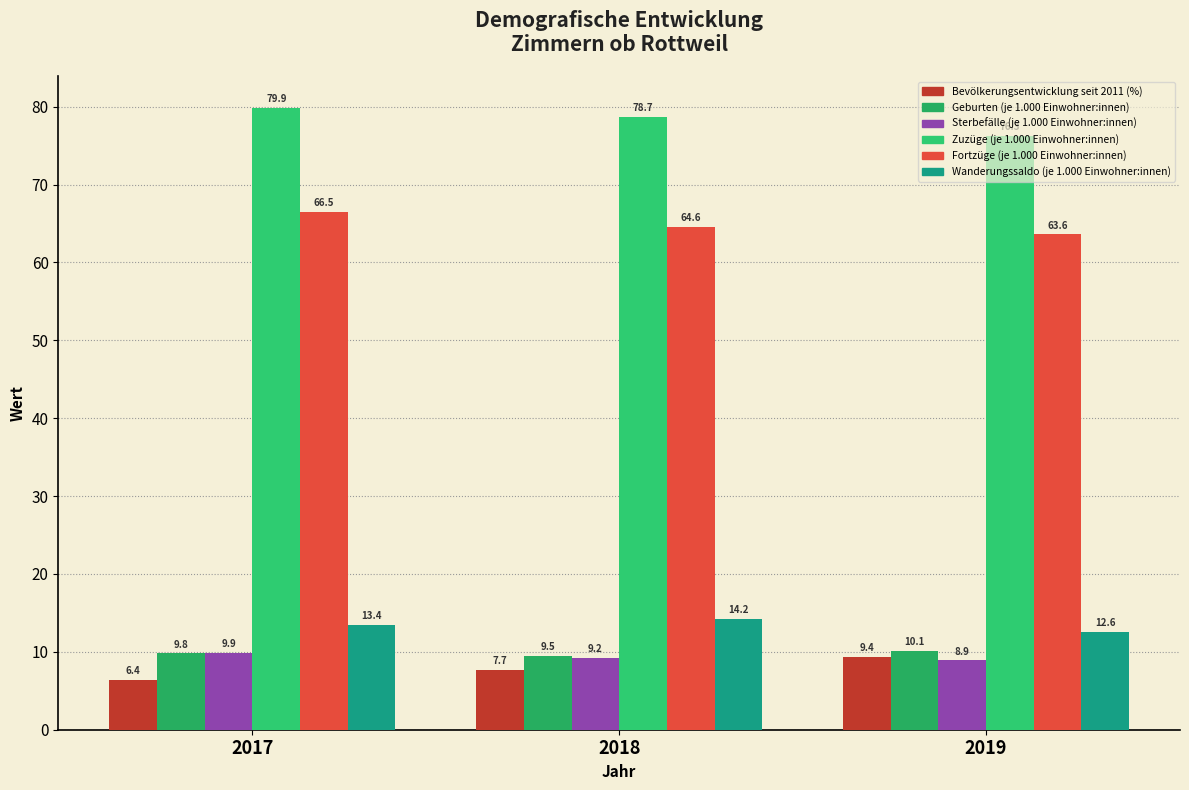

How many groups of bars are there?

3